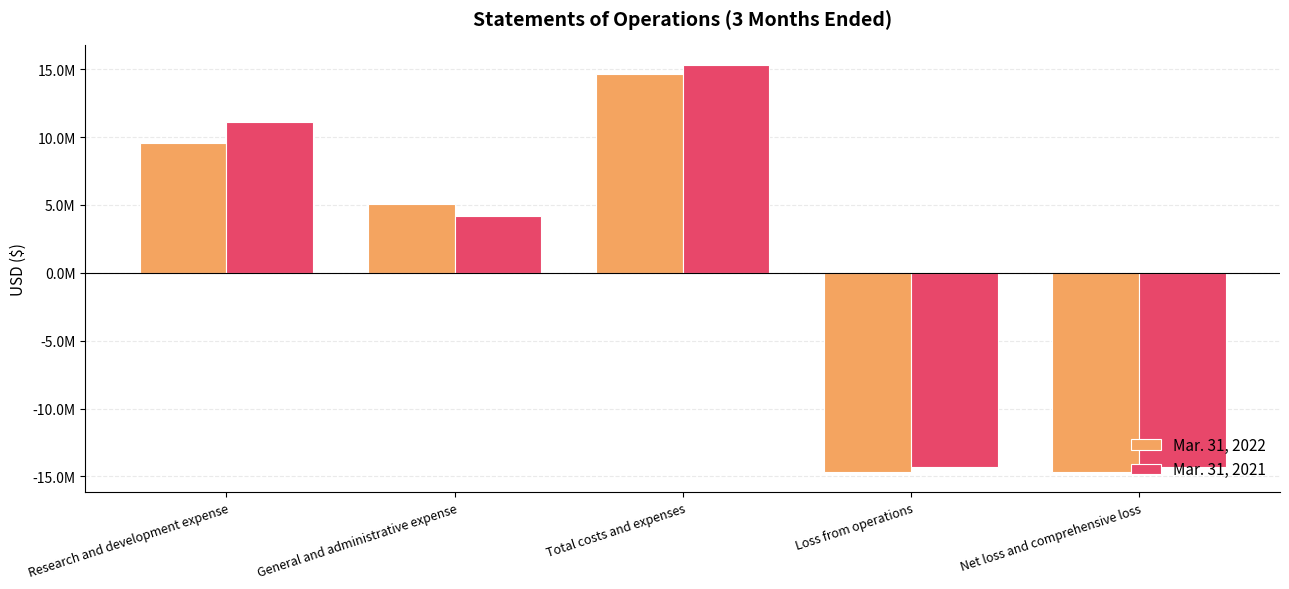

Which series has the largest total across all categories?

Mar. 31, 2021